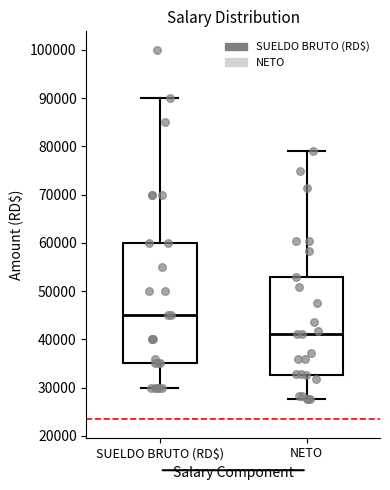

Reading left to right, read every box against the y-axis: the position of its median line, the range the box covers, and the ends of its whiskers. The values are not printed on the chart, so give them approximately, as read against the axis.

SUELDO BRUTO (RD$): median 45000, box 35000 to 60000, whiskers 30000 to 90000
NETO: median 41000, box 33000 to 53000, whiskers 28000 to 79000